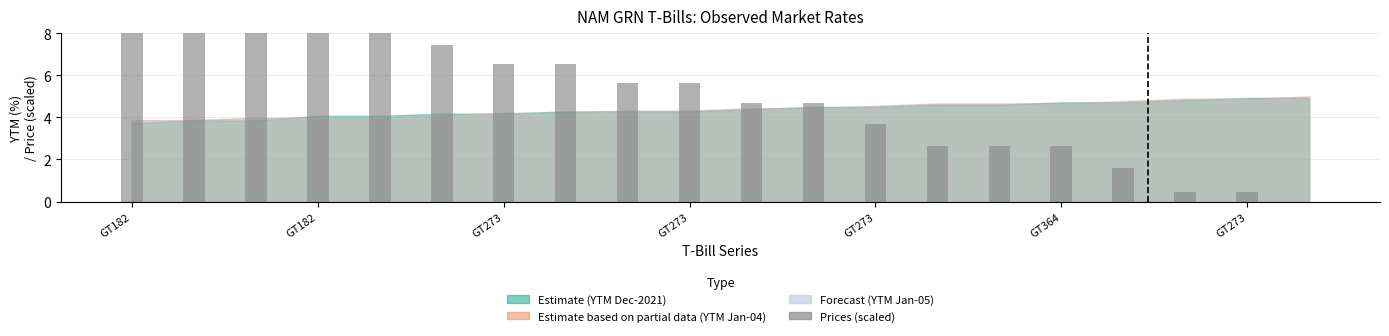

At which category does the chart reach its peak across all series?

GT182